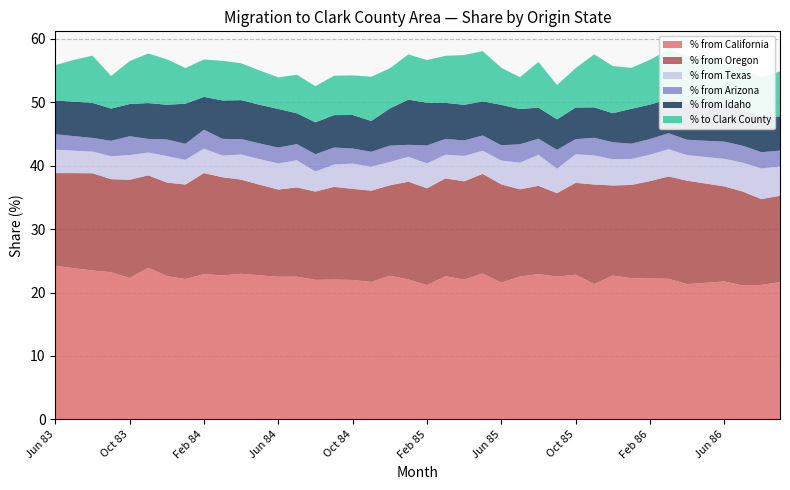

Reading left to right, transcribe all the data shown in this chart.

% from California: Jun 83=0.2	Jul 83=0.2	Aug 83=0.2	Sep 83=0.2	Oct 83=0.2	Nov 83=0.2	Dec 83=0.2	Jan 84=0.2	Feb 84=0.2	Mar 84=0.2	Apr 84=0.2	May 84=0.2	Jun 84=0.2	Jul 84=0.2	Aug 84=0.2	Sep 84=0.2	Oct 84=0.2	Nov 84=0.2	Dec 84=0.2	Jan 85=0.2	Feb 85=0.2	Mar 85=0.2	Apr 85=0.2	May 85=0.2	Jun 85=0.2	Jul 85=0.2	Aug 85=0.2	Sep 85=0.2	Oct 85=0.2	Nov 85=0.2	Dec 85=0.2	Jan 86=0.2	Feb 86=0.2	Mar 86=0.2	Apr 86=0.2	May 86=0.2	Jun 86=0.2	Jul 86=0.2	Aug 86=0.2	Sep 86=0.2
% from Oregon: Jun 83=0.1	Jul 83=0.1	Aug 83=0.2	Sep 83=0.1	Oct 83=0.2	Nov 83=0.1	Dec 83=0.1	Jan 84=0.1	Feb 84=0.2	Mar 84=0.2	Apr 84=0.1	May 84=0.1	Jun 84=0.1	Jul 84=0.1	Aug 84=0.1	Sep 84=0.1	Oct 84=0.1	Nov 84=0.1	Dec 84=0.1	Jan 85=0.2	Feb 85=0.2	Mar 85=0.2	Apr 85=0.2	May 85=0.2	Jun 85=0.2	Jul 85=0.1	Aug 85=0.1	Sep 85=0.1	Oct 85=0.1	Nov 85=0.2	Dec 85=0.1	Jan 86=0.1	Feb 86=0.2	Mar 86=0.2	Apr 86=0.2	May 86=0.2	Jun 86=0.1	Jul 86=0.1	Aug 86=0.1	Sep 86=0.1
% from Texas: Jun 83=0.0	Jul 83=0.0	Aug 83=0.0	Sep 83=0.0	Oct 83=0.0	Nov 83=0.0	Dec 83=0.0	Jan 84=0.0	Feb 84=0.0	Mar 84=0.0	Apr 84=0.0	May 84=0.0	Jun 84=0.0	Jul 84=0.0	Aug 84=0.0	Sep 84=0.0	Oct 84=0.0	Nov 84=0.0	Dec 84=0.0	Jan 85=0.0	Feb 85=0.0	Mar 85=0.0	Apr 85=0.0	May 85=0.0	Jun 85=0.0	Jul 85=0.0	Aug 85=0.0	Sep 85=0.0	Oct 85=0.0	Nov 85=0.0	Dec 85=0.0	Jan 86=0.0	Feb 86=0.0	Mar 86=0.0	Apr 86=0.0	May 86=0.0	Jun 86=0.0	Jul 86=0.0	Aug 86=0.0	Sep 86=0.0
% from Arizona: Jun 83=0.0	Jul 83=0.0	Aug 83=0.0	Sep 83=0.0	Oct 83=0.0	Nov 83=0.0	Dec 83=0.0	Jan 84=0.0	Feb 84=0.0	Mar 84=0.0	Apr 84=0.0	May 84=0.0	Jun 84=0.0	Jul 84=0.0	Aug 84=0.0	Sep 84=0.0	Oct 84=0.0	Nov 84=0.0	Dec 84=0.0	Jan 85=0.0	Feb 85=0.0	Mar 85=0.0	Apr 85=0.0	May 85=0.0	Jun 85=0.0	Jul 85=0.0	Aug 85=0.0	Sep 85=0.0	Oct 85=0.0	Nov 85=0.0	Dec 85=0.0	Jan 86=0.0	Feb 86=0.0	Mar 86=0.0	Apr 86=0.0	May 86=0.0	Jun 86=0.0	Jul 86=0.0	Aug 86=0.0	Sep 86=0.0
% from Idaho: Jun 83=0.1	Jul 83=0.1	Aug 83=0.1	Sep 83=0.1	Oct 83=0.1	Nov 83=0.1	Dec 83=0.1	Jan 84=0.1	Feb 84=0.1	Mar 84=0.1	Apr 84=0.1	May 84=0.1	Jun 84=0.1	Jul 84=0.0	Aug 84=0.1	Sep 84=0.1	Oct 84=0.1	Nov 84=0.0	Dec 84=0.1	Jan 85=0.1	Feb 85=0.1	Mar 85=0.1	Apr 85=0.1	May 85=0.1	Jun 85=0.1	Jul 85=0.1	Aug 85=0.0	Sep 85=0.0	Oct 85=0.0	Nov 85=0.0	Dec 85=0.0	Jan 86=0.1	Feb 86=0.1	Mar 86=0.1	Apr 86=0.1	May 86=0.1	Jun 86=0.1	Jul 86=0.1	Aug 86=0.1	Sep 86=0.1
% to Clark County: Jun 83=0.1	Jul 83=0.1	Aug 83=0.1	Sep 83=0.1	Oct 83=0.1	Nov 83=0.1	Dec 83=0.1	Jan 84=0.1	Feb 84=0.1	Mar 84=0.1	Apr 84=0.1	May 84=0.1	Jun 84=0.0	Jul 84=0.1	Aug 84=0.1	Sep 84=0.1	Oct 84=0.1	Nov 84=0.1	Dec 84=0.1	Jan 85=0.1	Feb 85=0.1	Mar 85=0.1	Apr 85=0.1	May 85=0.1	Jun 85=0.1	Jul 85=0.1	Aug 85=0.1	Sep 85=0.1	Oct 85=0.1	Nov 85=0.1	Dec 85=0.1	Jan 86=0.1	Feb 86=0.1	Mar 86=0.1	Apr 86=0.1	May 86=0.1	Jun 86=0.1	Jul 86=0.1	Aug 86=0.1	Sep 86=0.1